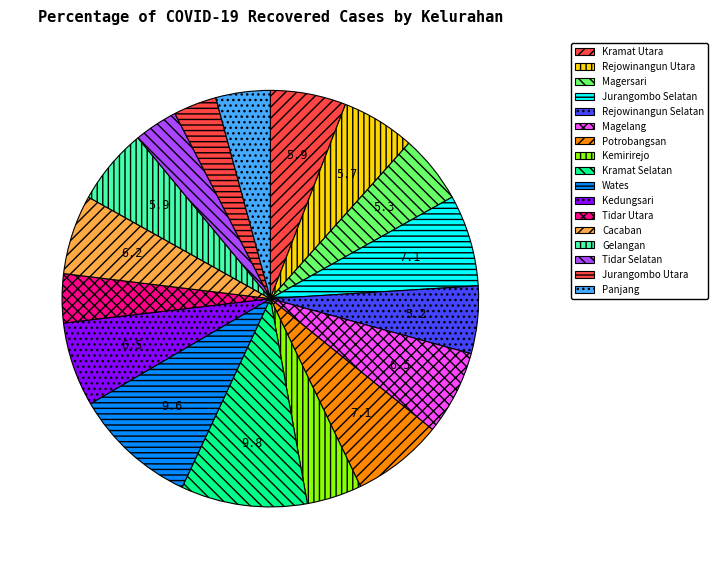

Count the number of slices in the pie.

17